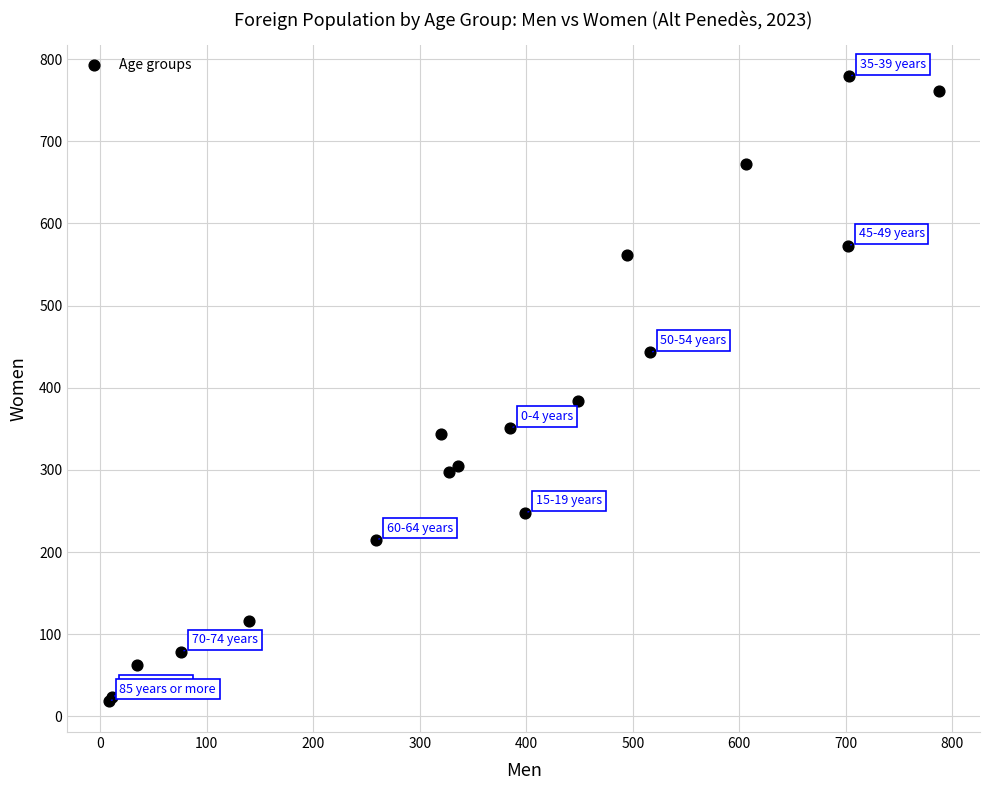

What Y value in the scatter plot is closest to 399?

384